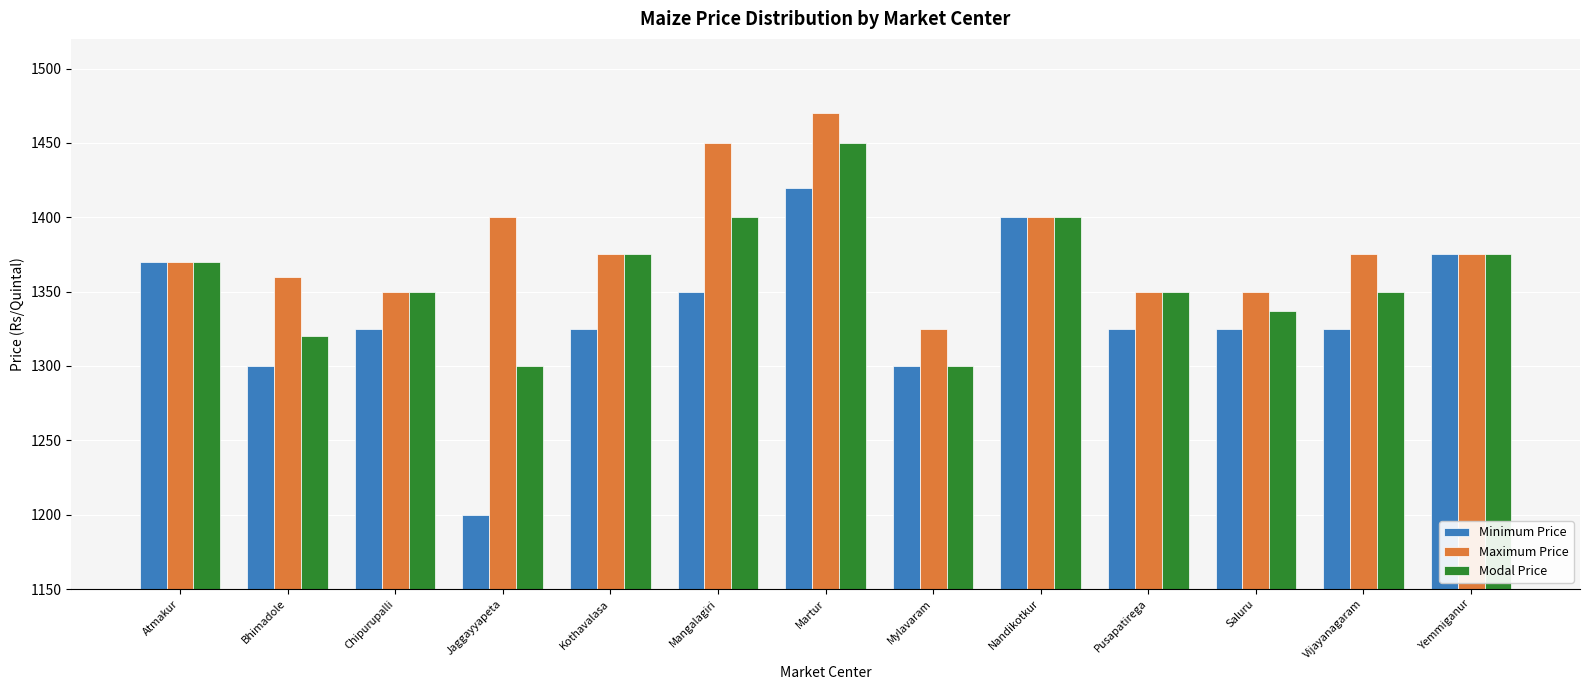

Read the Maximum Price value at Martur, to the nearest 5.

1470